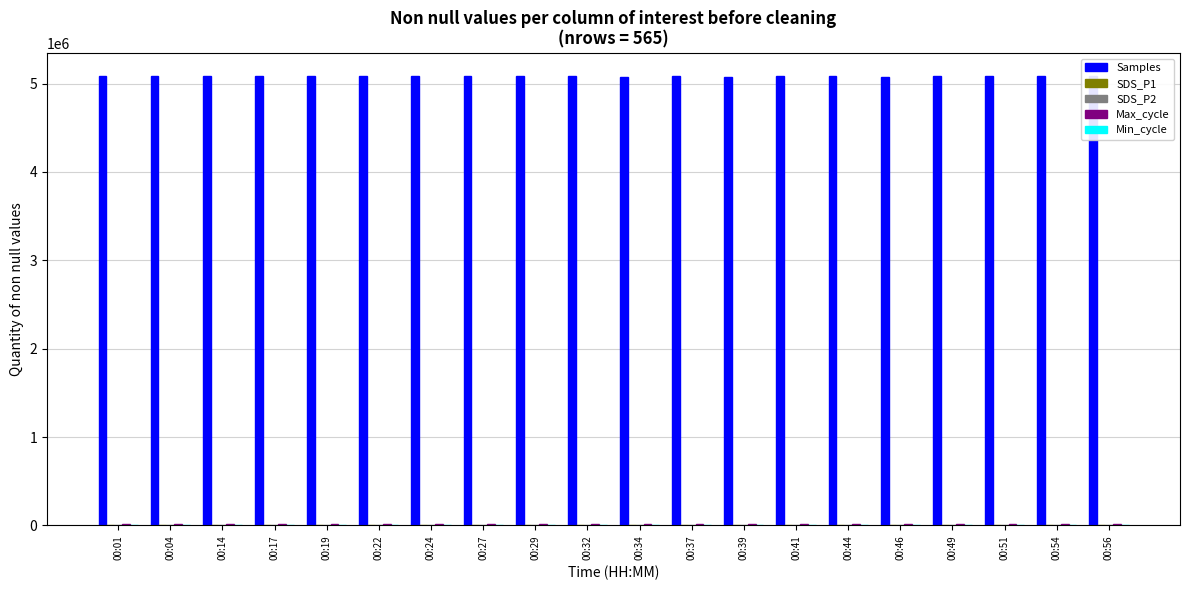

What is the greatest value displayed?

5088764.0